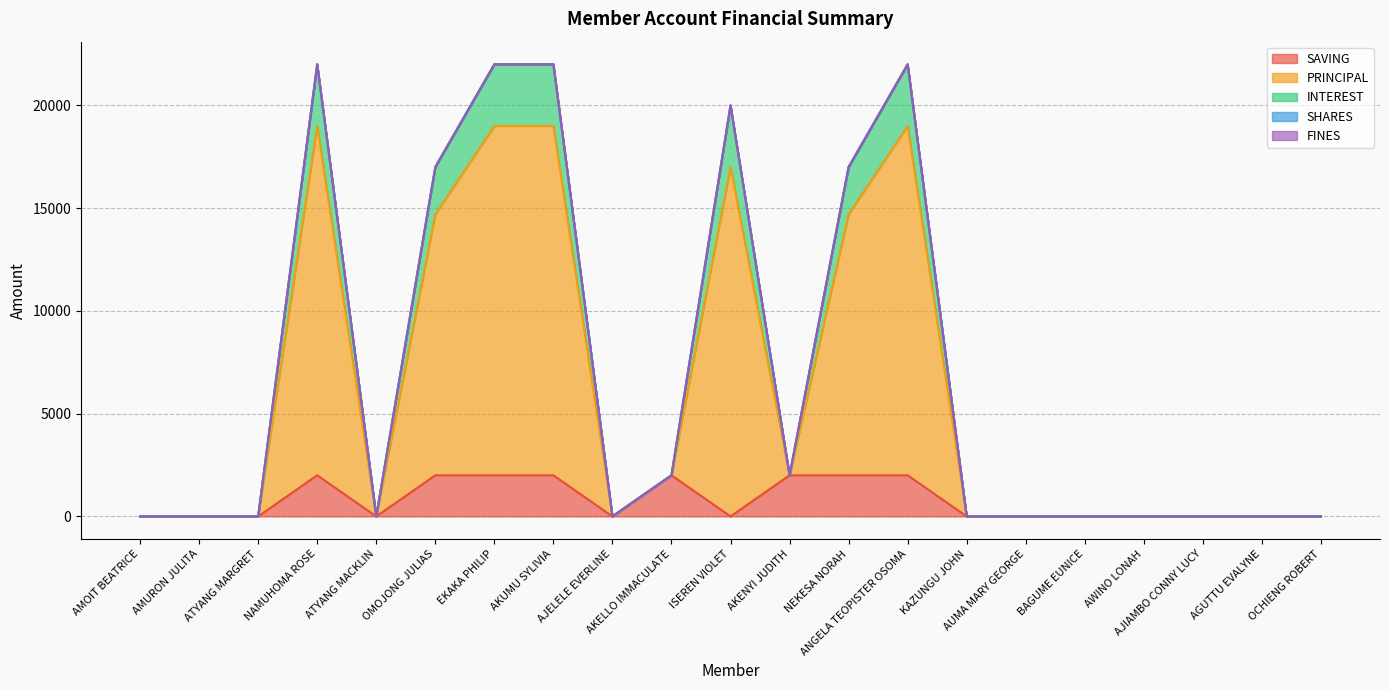

The INTEREST series shows 36460 at EKAKA PHILIP. True or false?

False